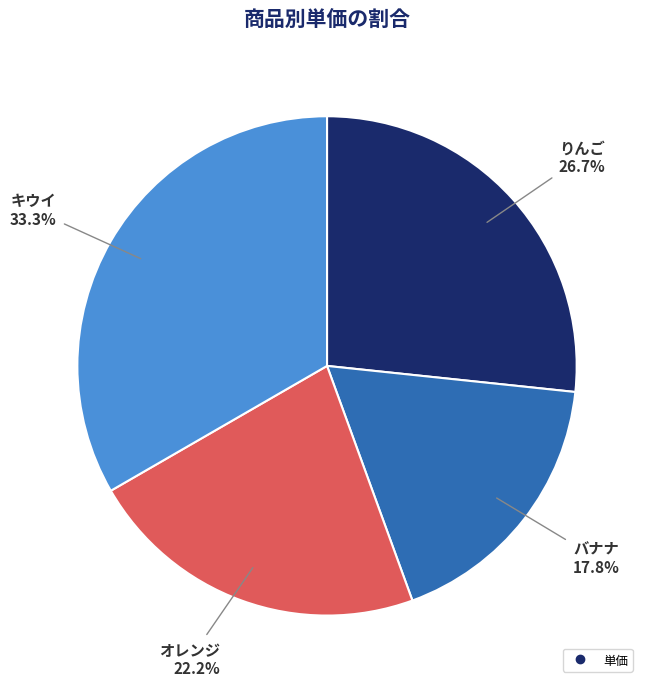

To the nearest percent, what is the difference between the largest and smallest slice percentages?

16%